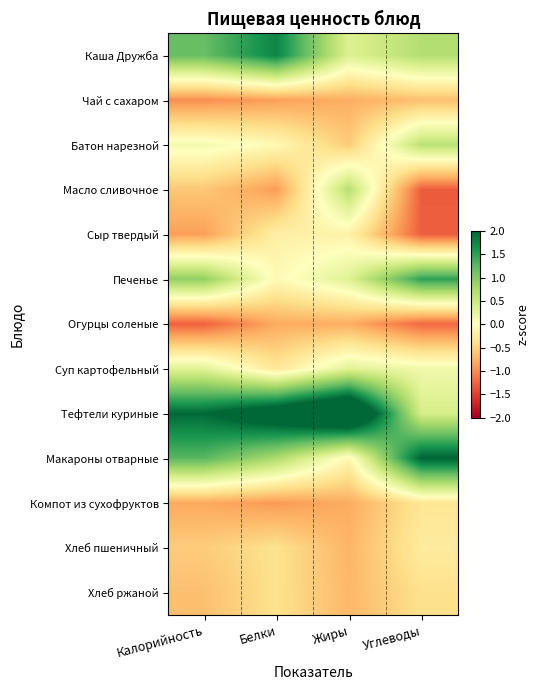

Which label corresponds to the smallest value in the chart?

Углеводы